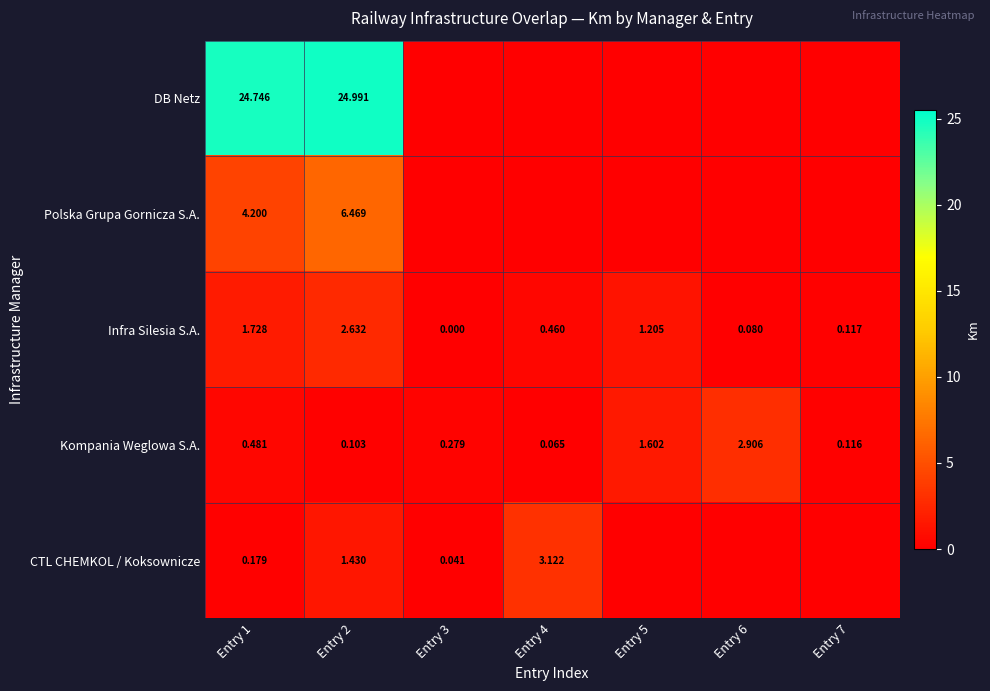

How many positive values does the Infra Silesia S.A. series have?

6